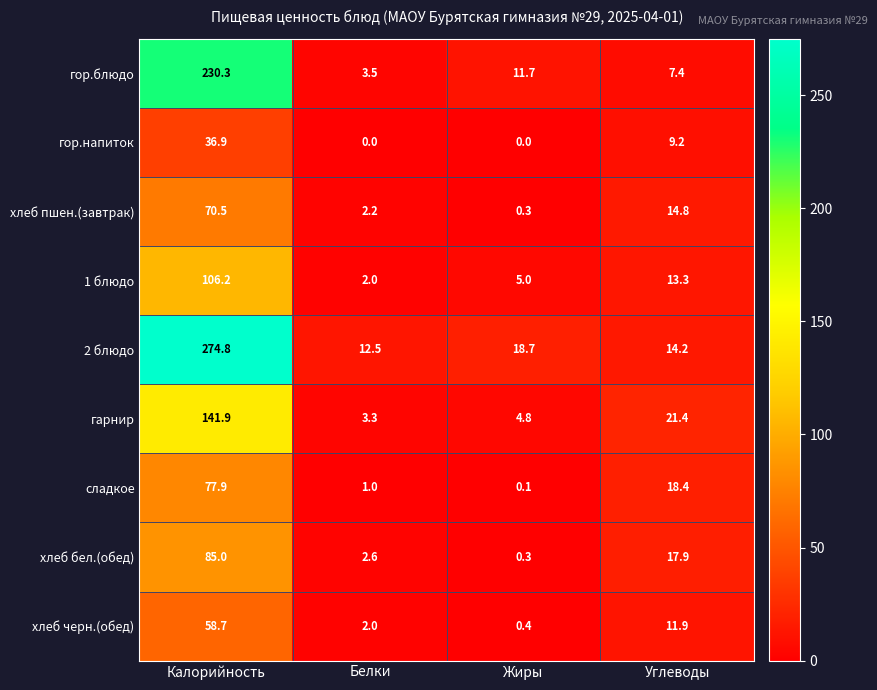

Rank the series at Углеводы from lowest to highest value.

гор.блюдо, гор.напиток, хлеб черн.(обед), 1 блюдо, 2 блюдо, хлеб пшен.(завтрак), хлеб бел.(обед), сладкое, гарнир